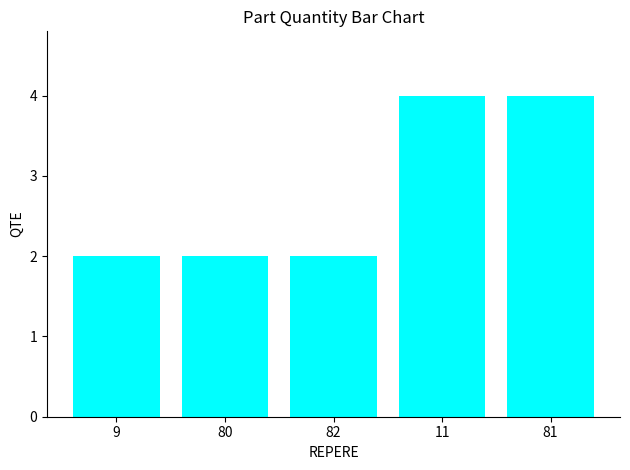

What is the difference between the second highest and minimum values?

2